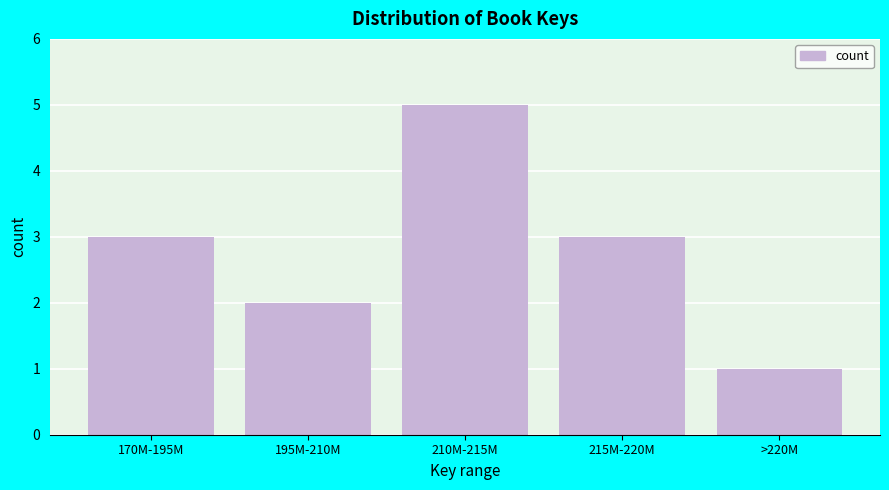

Reading left to right, extract all data points from this chart.

170M-195M=3	195M-210M=2	210M-215M=5	215M-220M=3	>220M=1